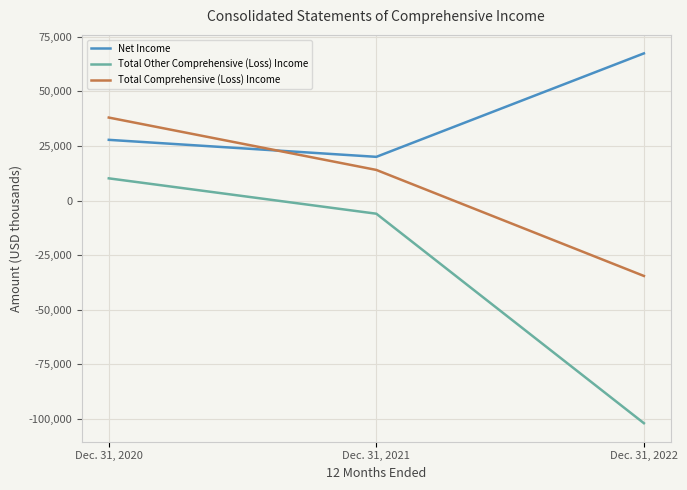

At which label is Total Comprehensive (Loss) Income closest to 1769?

Dec. 31, 2021